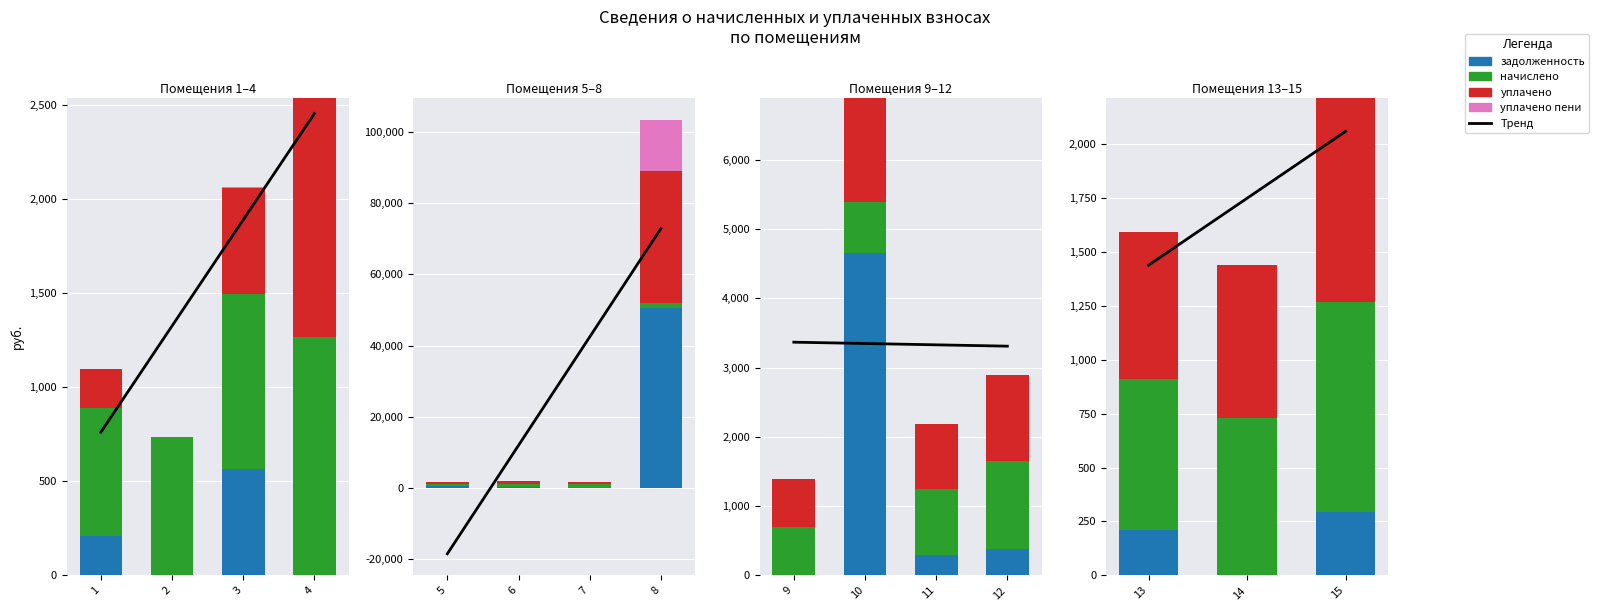

True or false: уплачено пени has a value of 0.0 at 13.

True